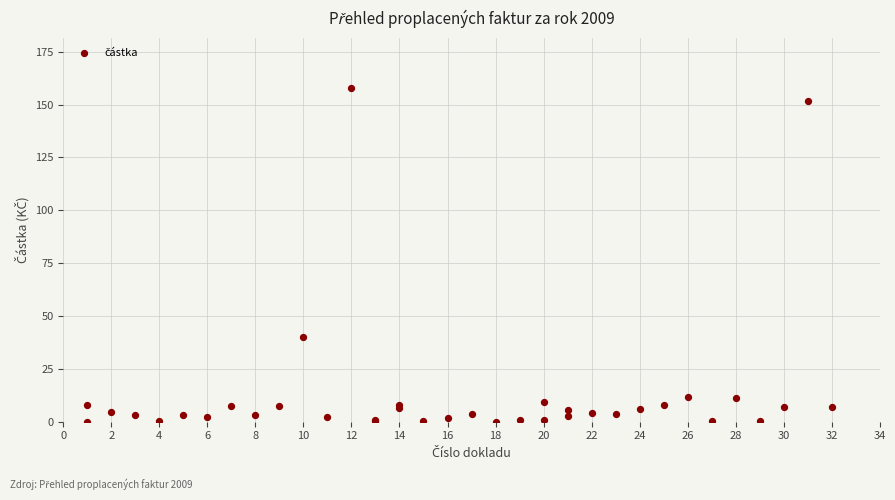

What Y value in the scatter plot is closest to 78?

39.9